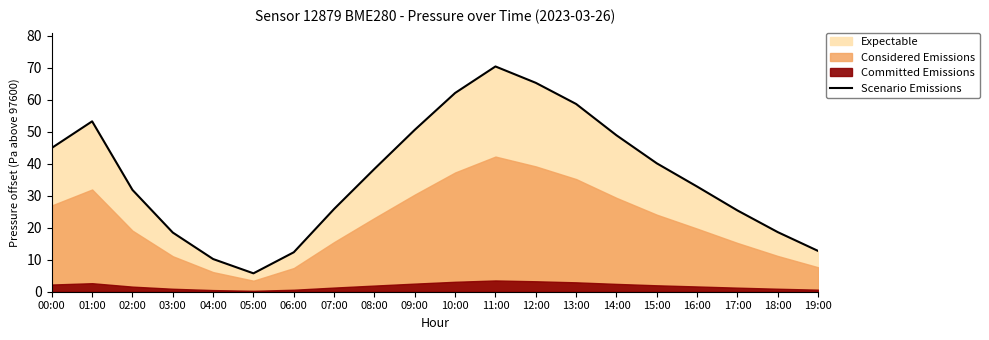

What is the difference between the maximum and minimum values?

64.7